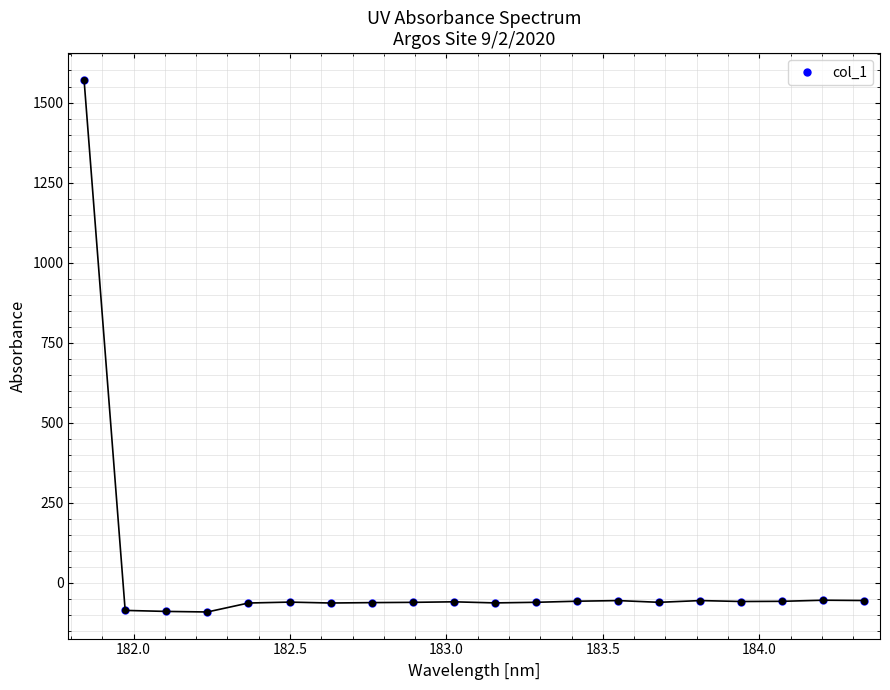

True or false: the data has more than 0 interior local peaks.

True